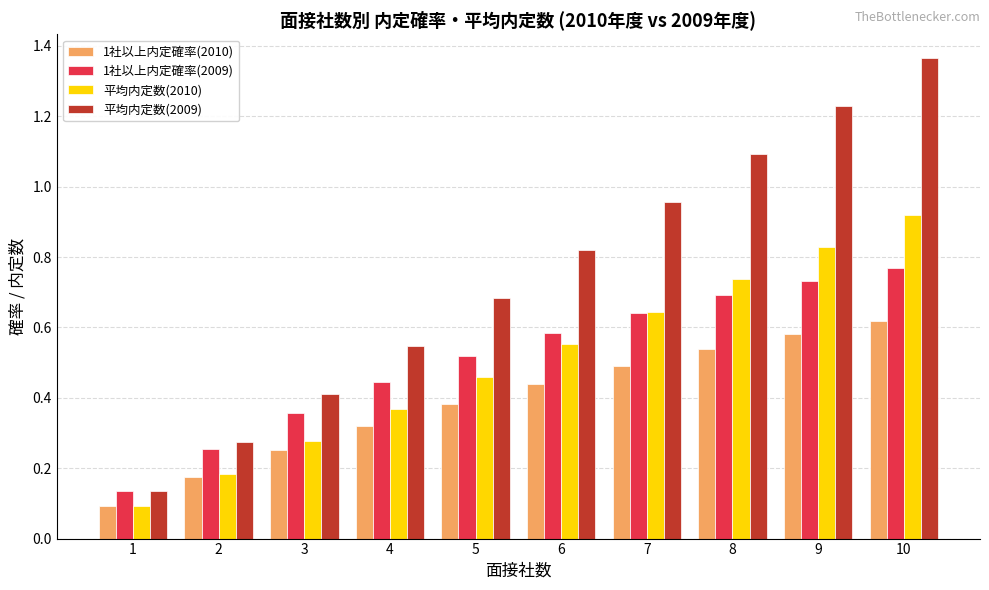

How many bars are there in total?

40